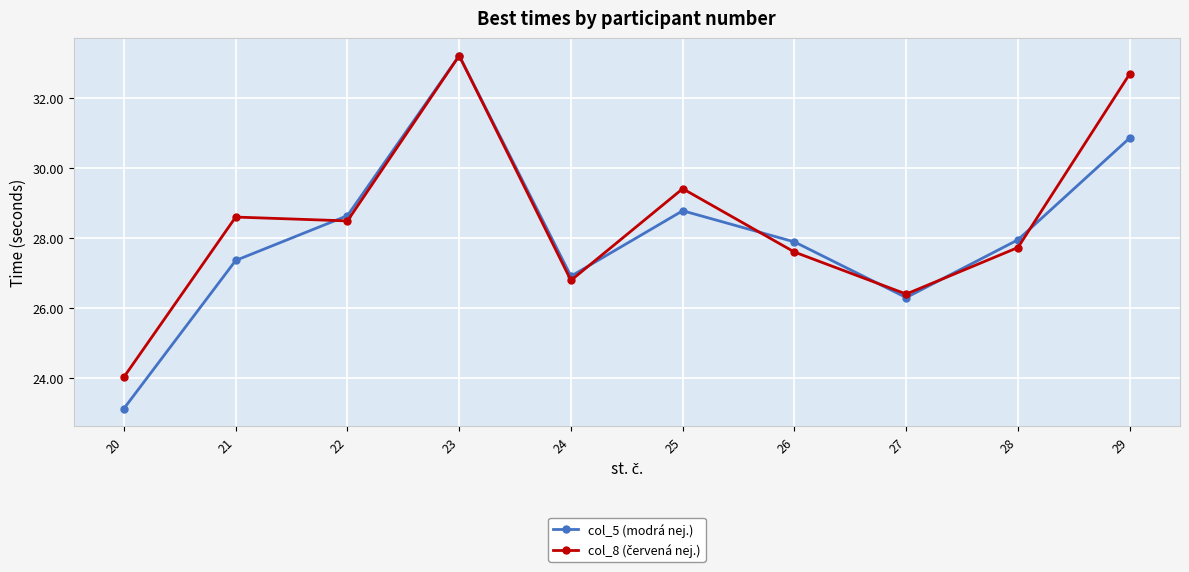

What is the difference between the col_5 (modrá nej.) values at 26 and 25?

0.9